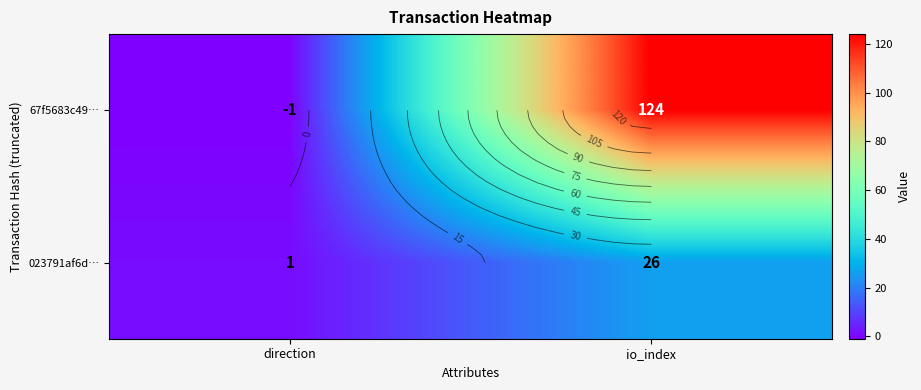

At how many categories does at least one series exceed 48?

1